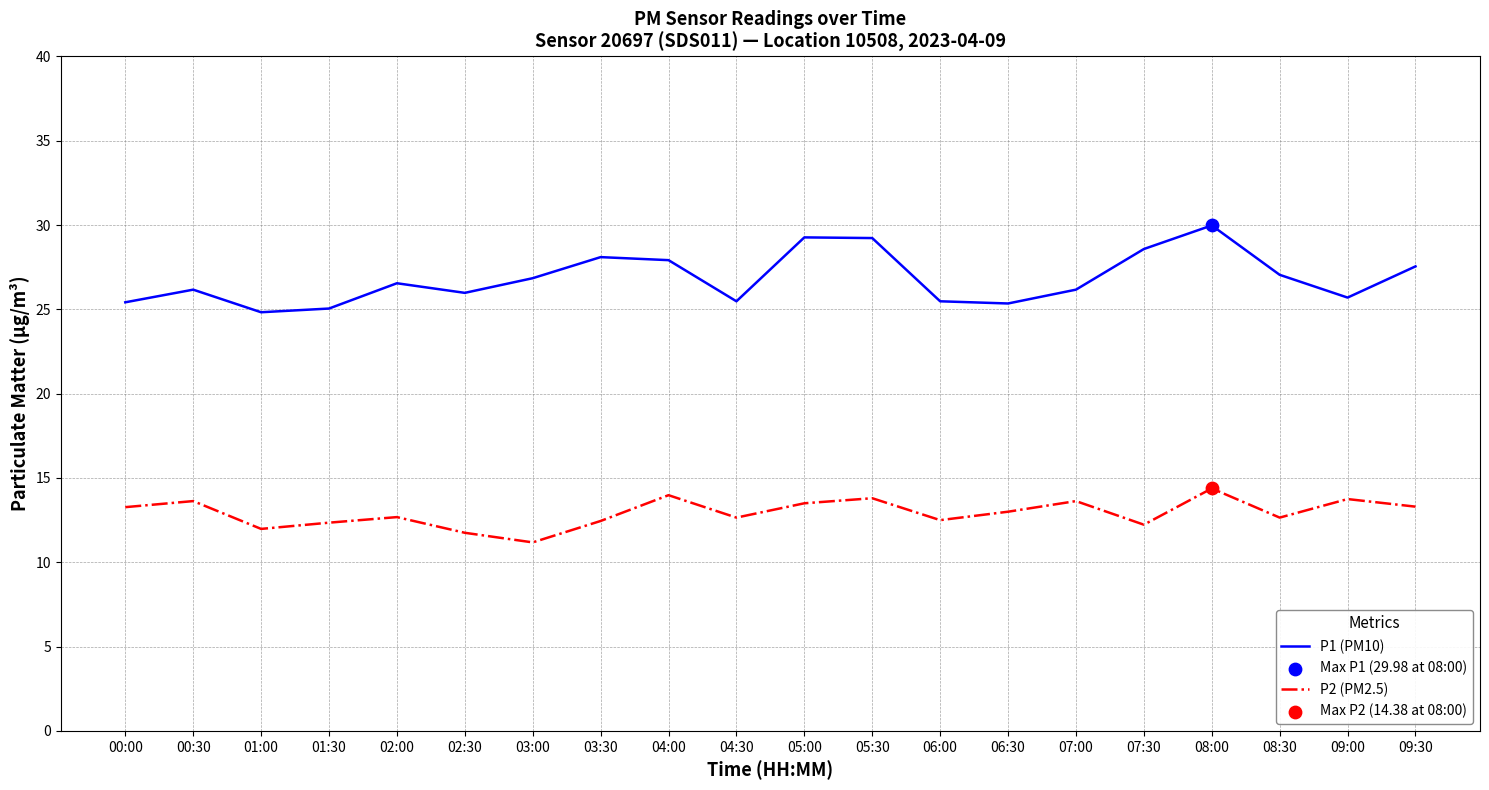

What is the spread (max minus min) of values at 08:00?

15.6